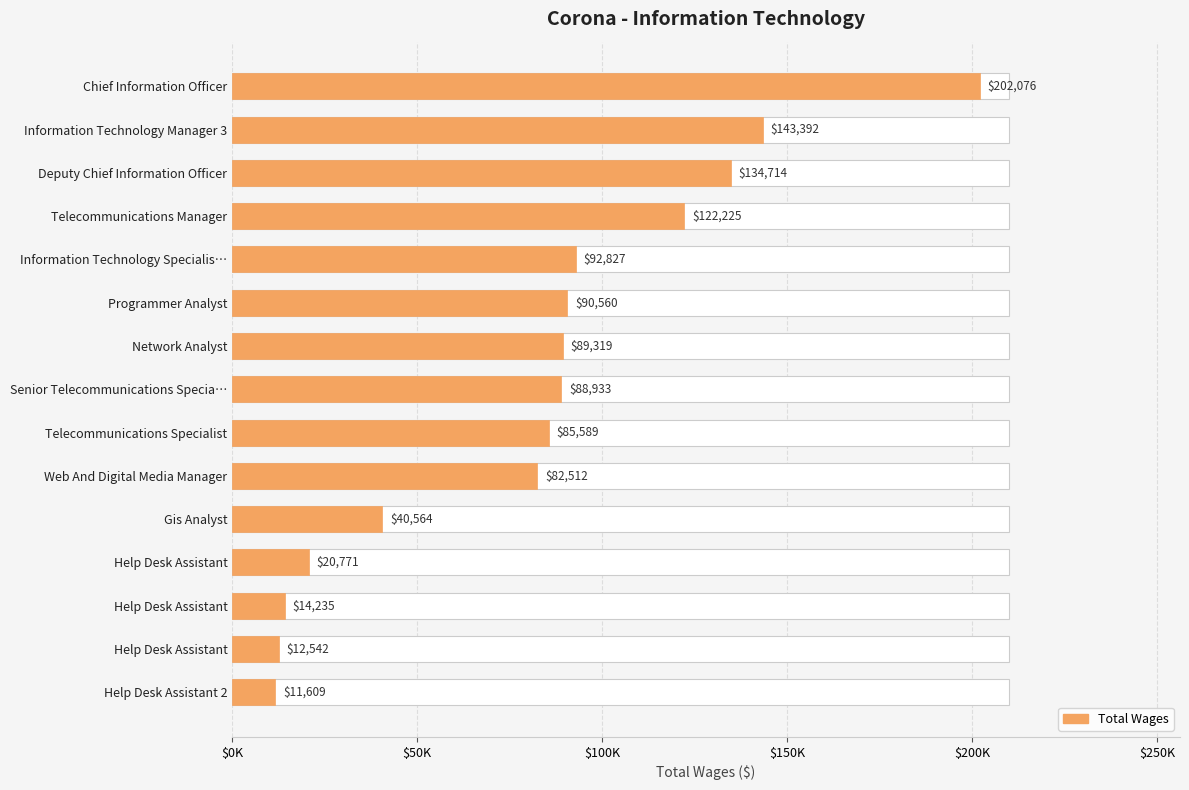

What is the average value?

82125